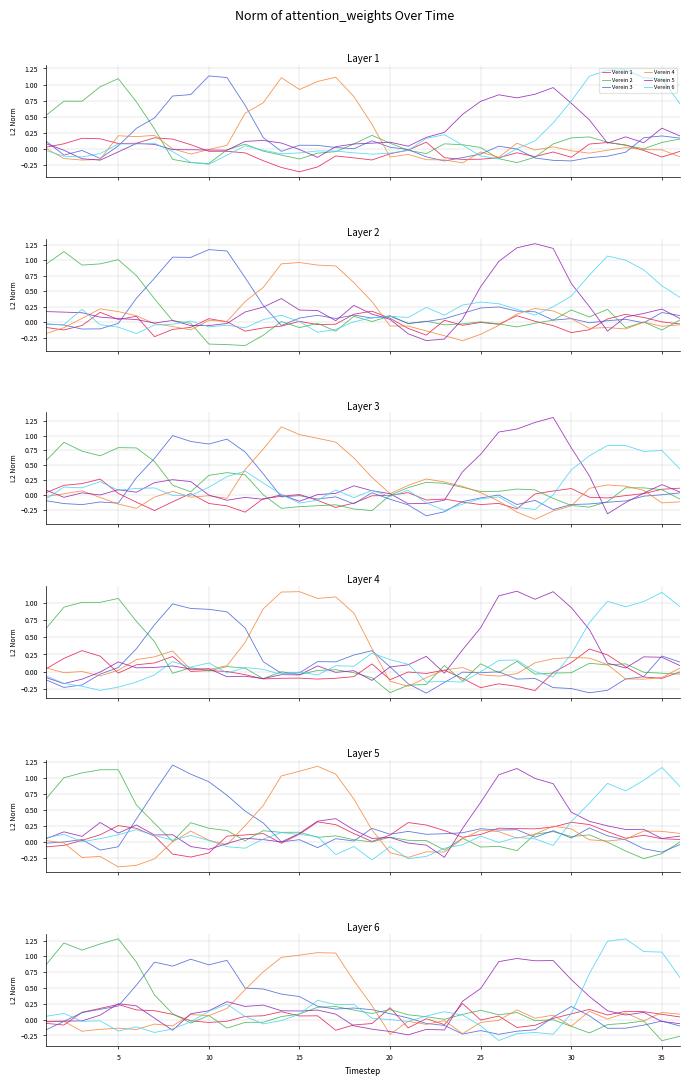

Count the number of data series in this chart.

6